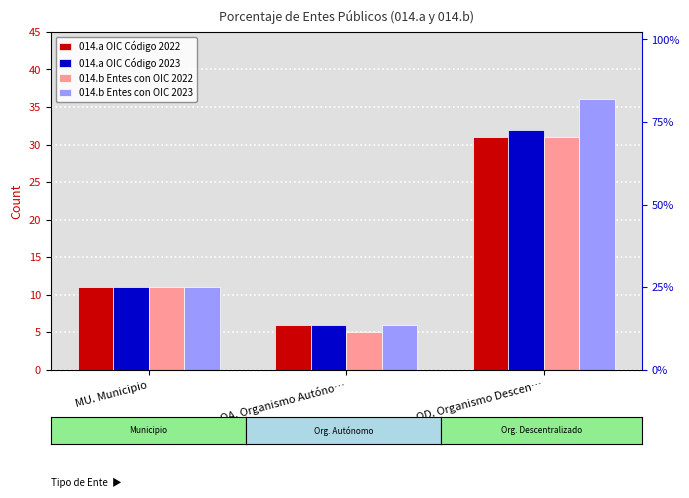

How many bars are there in total?

12